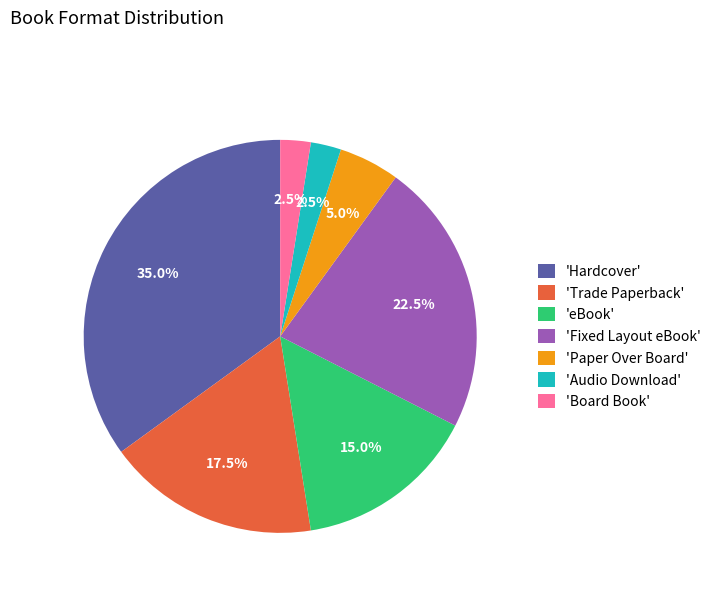

How many segments does this pie chart have?

7